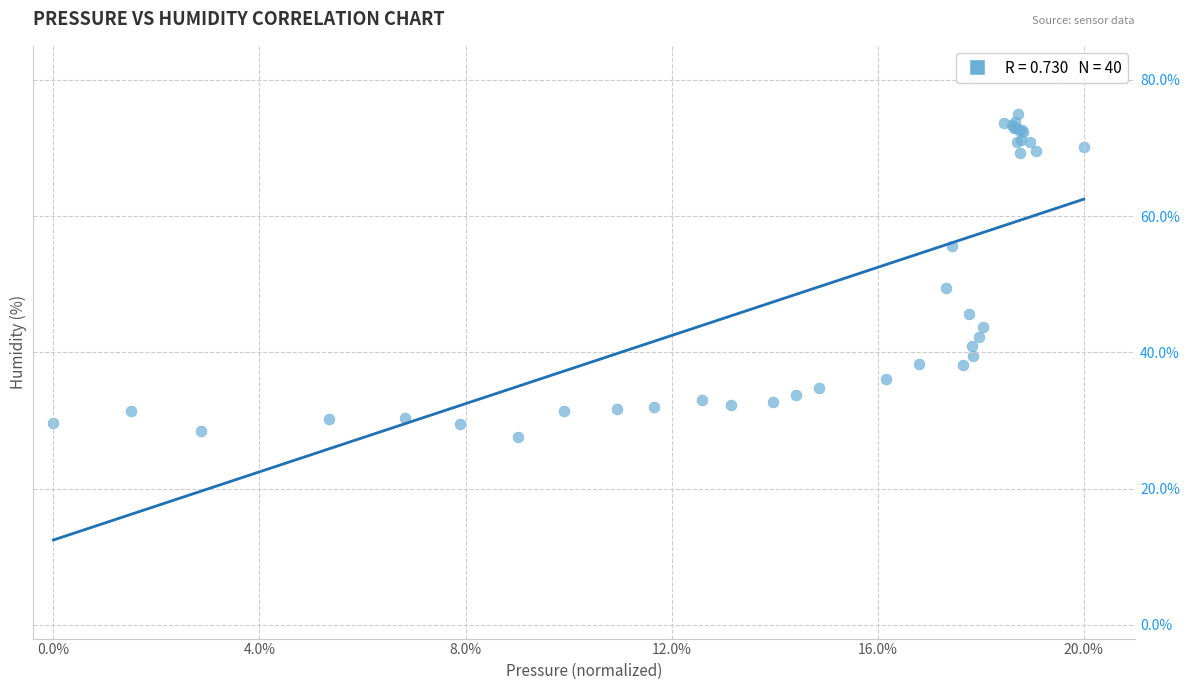

What Y value in the scatter plot is closest to 51?

49.4